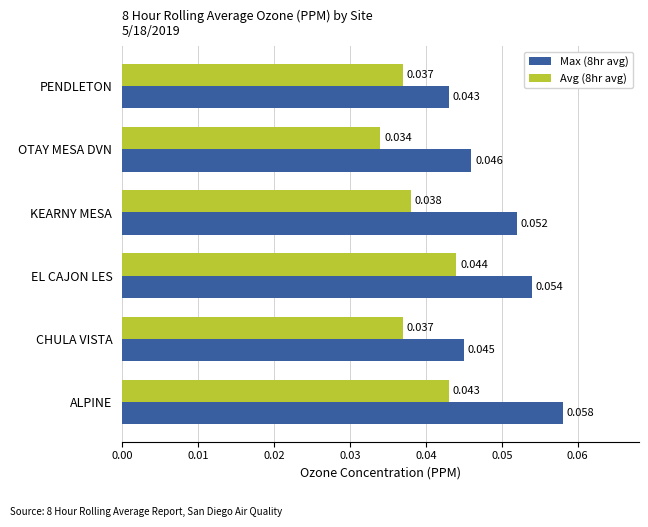

At which category is the sum across all series the highest?

ALPINE